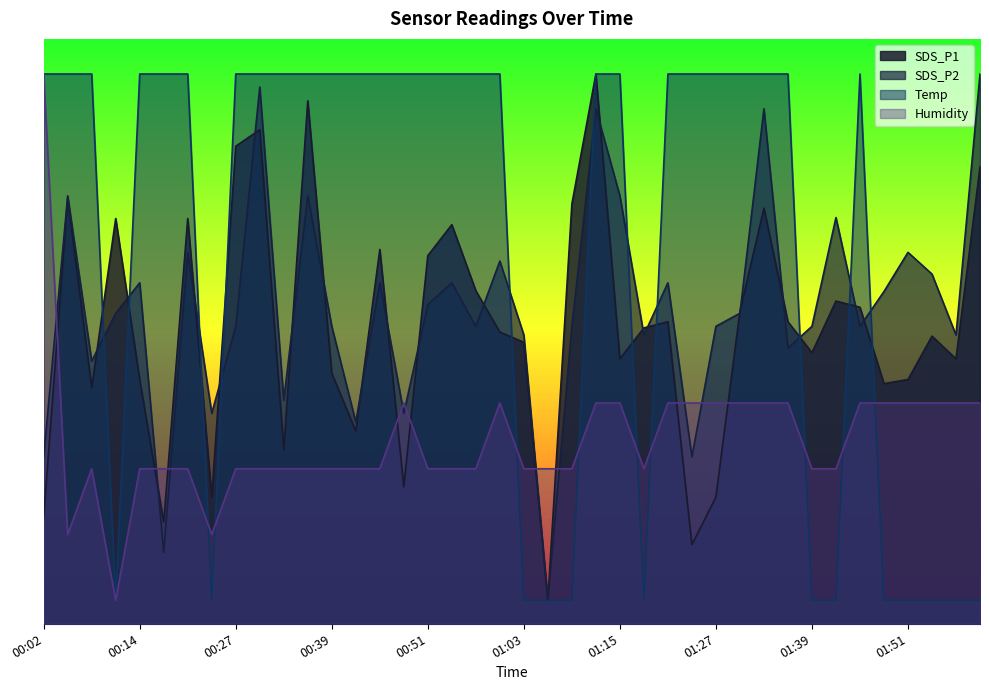

Which series changed the most between 00:08 and 00:14?

SDS_P2